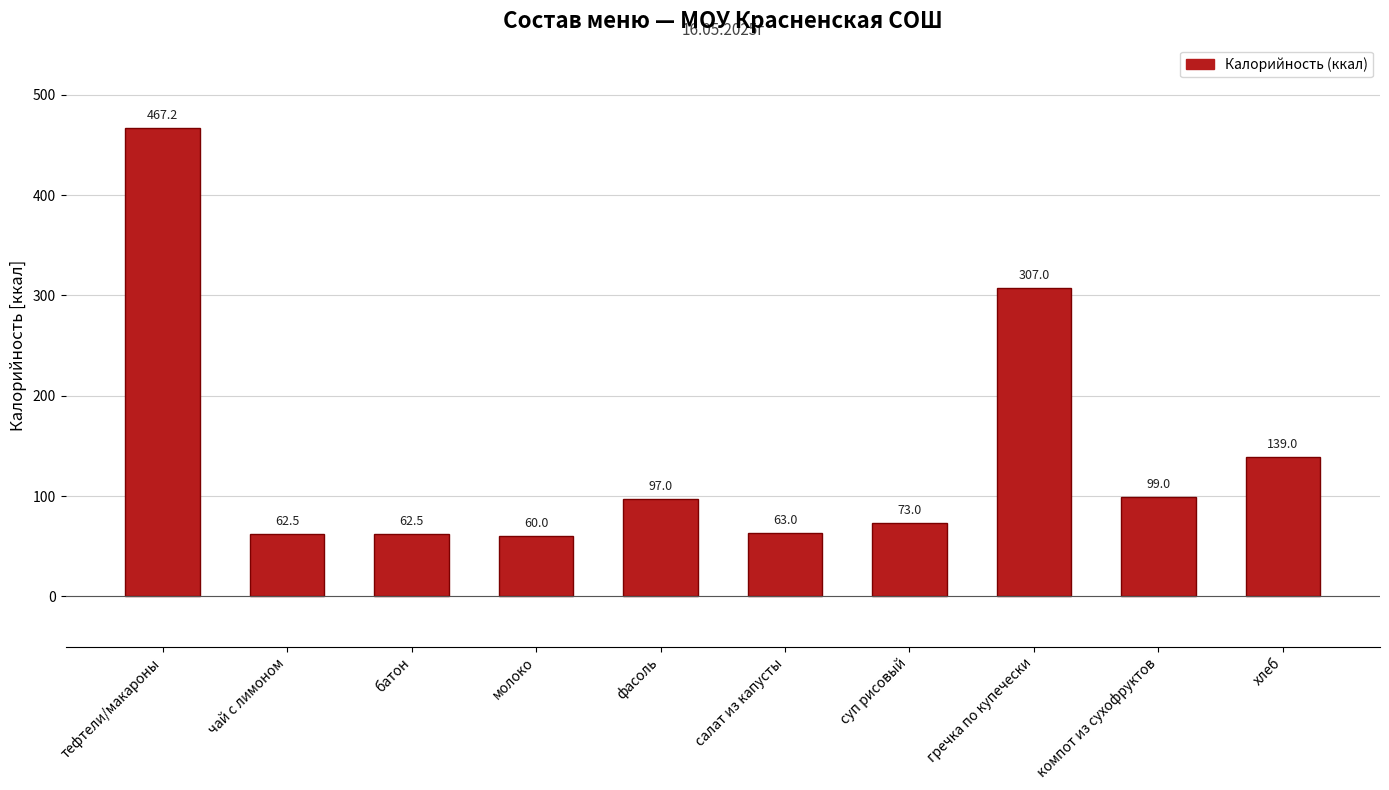

How many data points does each series have?

10